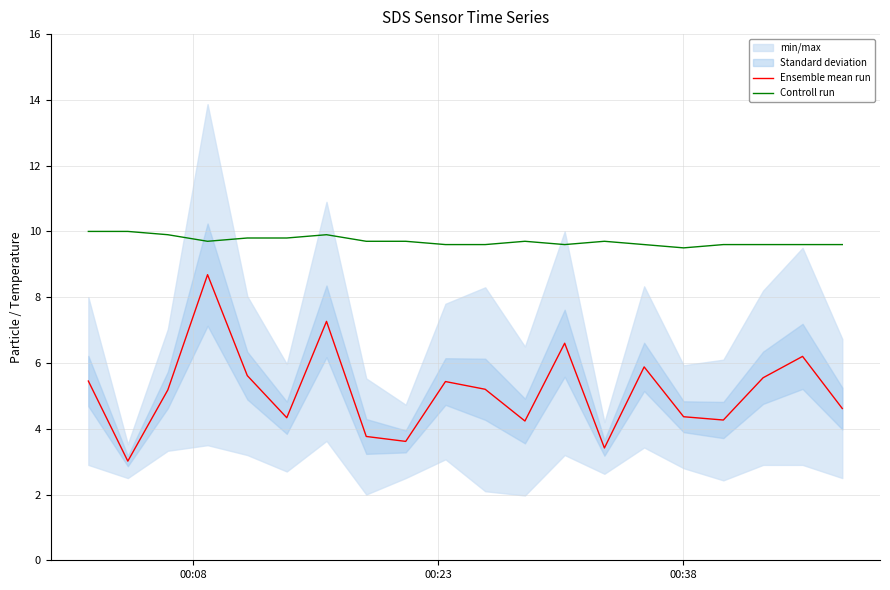

True or false: Controll run and Ensemble mean run intersect in this chart.

False